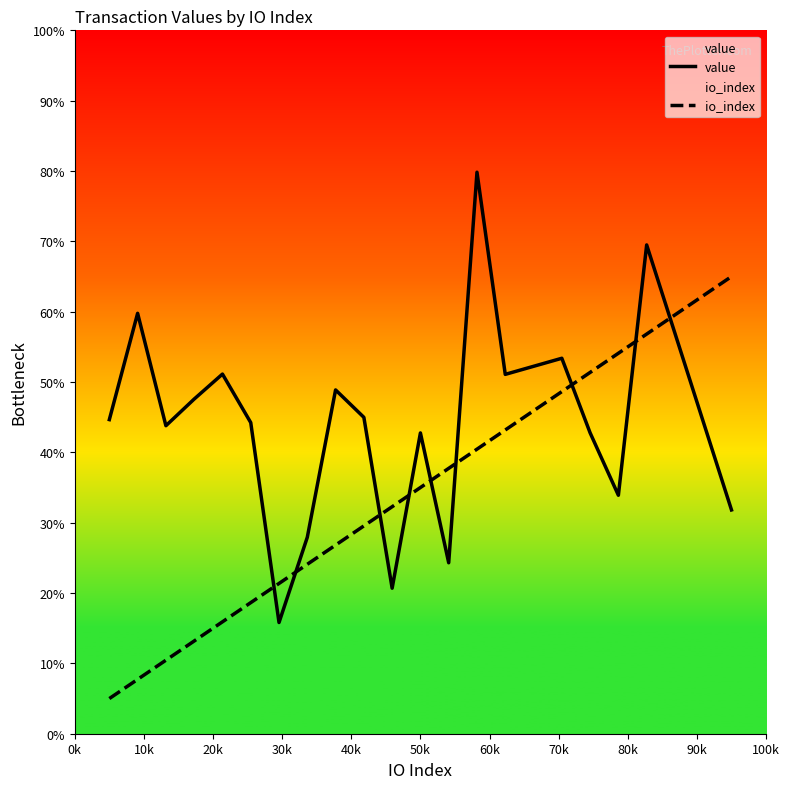

What is the minimum value for io_index?

5.0